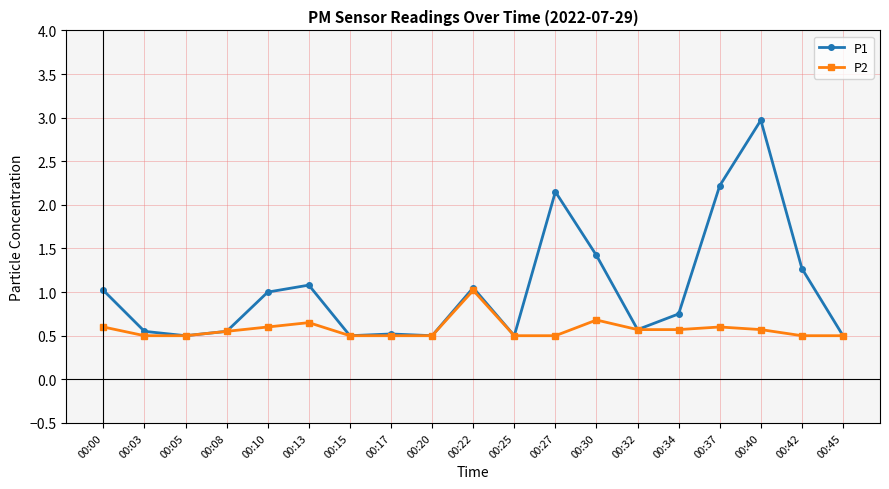

Between 00:13 and 00:45, which series saw the biggest shift?

P1